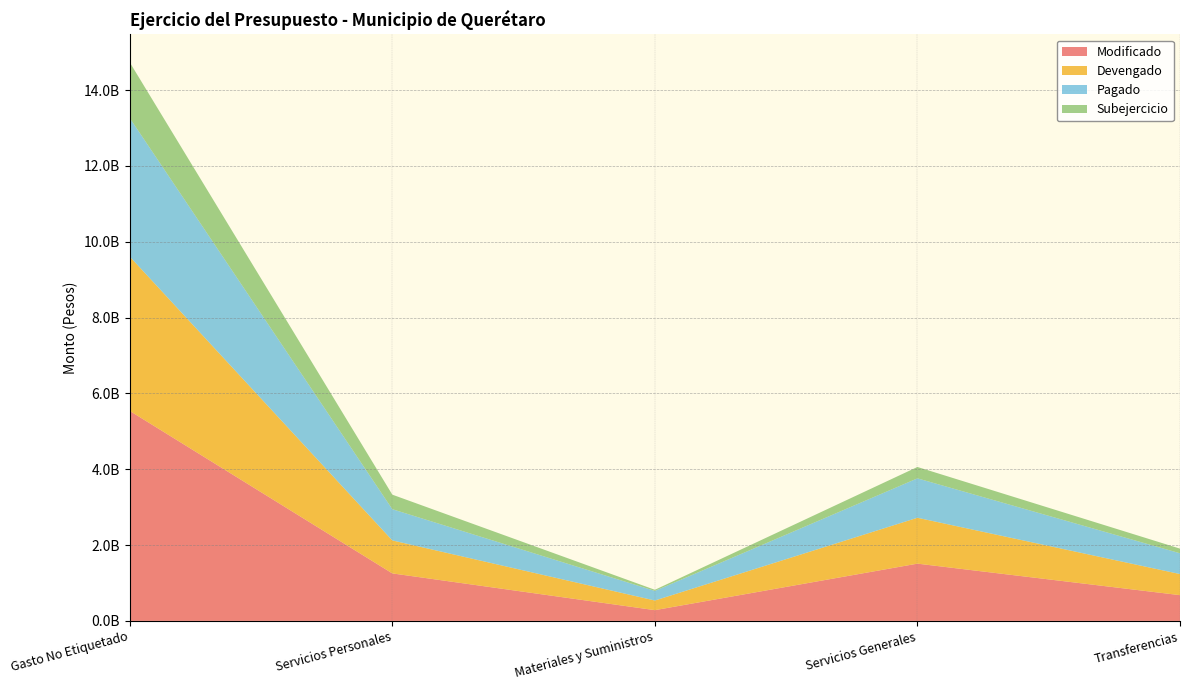

Reading right to left, extract all data points from this chart.

Modificado: Transferencias=679332011.5	Servicios Generales=1510171024.9	Materiales y Suministros=283674437.5	Servicios Personales=1253069898.9	Gasto No Etiquetado=5538570595.0
Devengado: Transferencias=556606591.8	Servicios Generales=1210128034.3	Materiales y Suministros=254414401.9	Servicios Personales=869723230.1	Gasto No Etiquetado=4069863770.1
Pagado: Transferencias=547669138.1	Servicios Generales=1039680028.9	Materiales y Suministros=252980086.9	Servicios Personales=823632012.3	Gasto No Etiquetado=3654228970.2
Subejercicio: Transferencias=122725419.7	Servicios Generales=300042990.6	Materiales y Suministros=29260035.5	Servicios Personales=383346668.8	Gasto No Etiquetado=1468706824.9